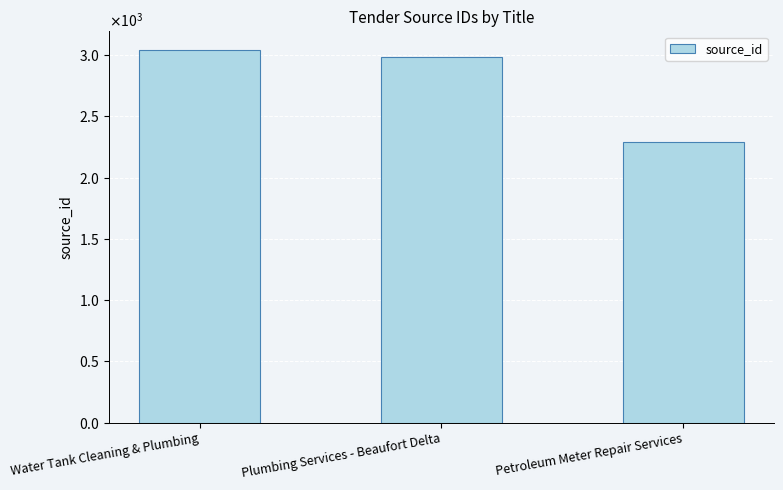

Does the chart contain any negative values?

No